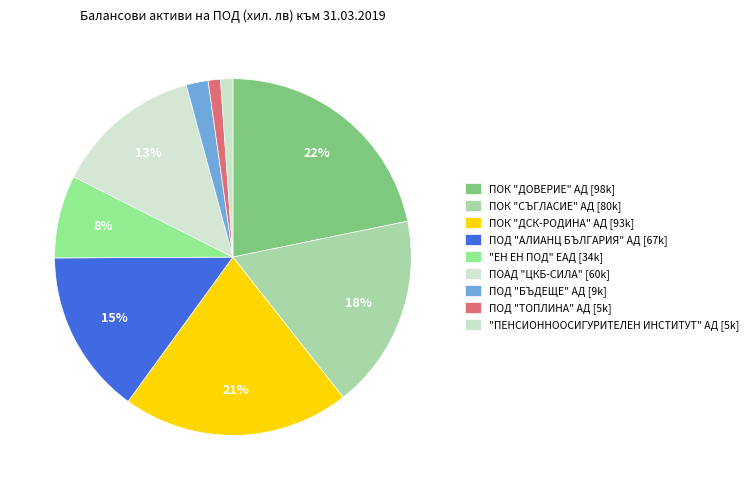

Does any single category account for the majority?

No